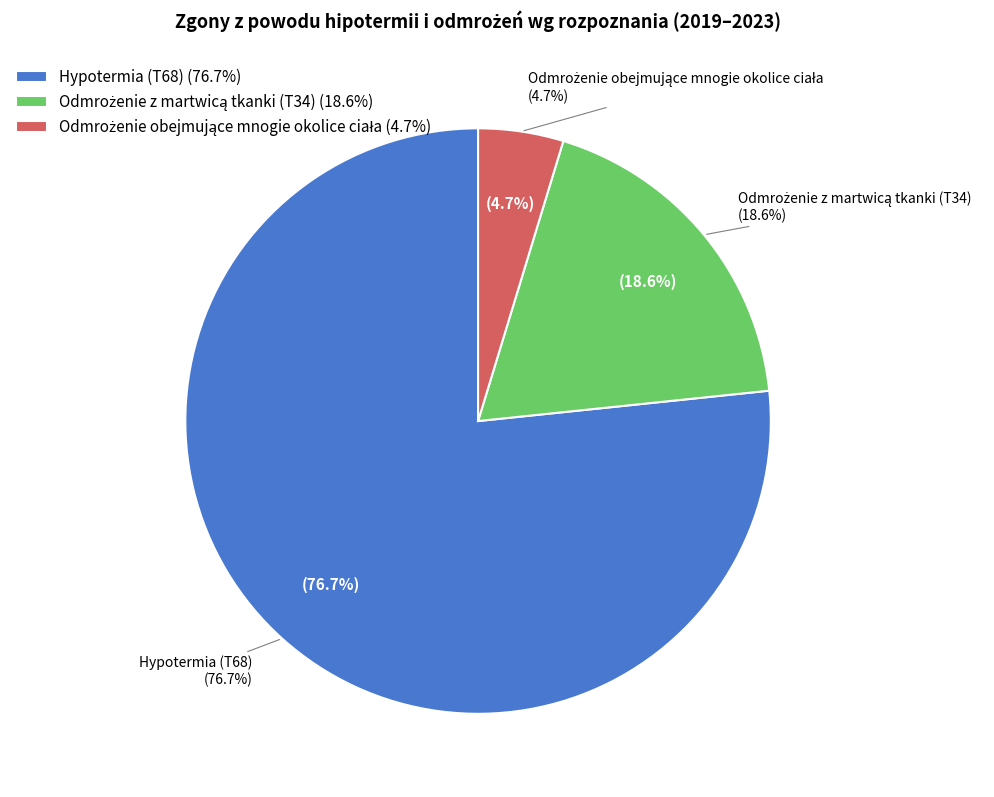

Does any single category account for the majority?

No